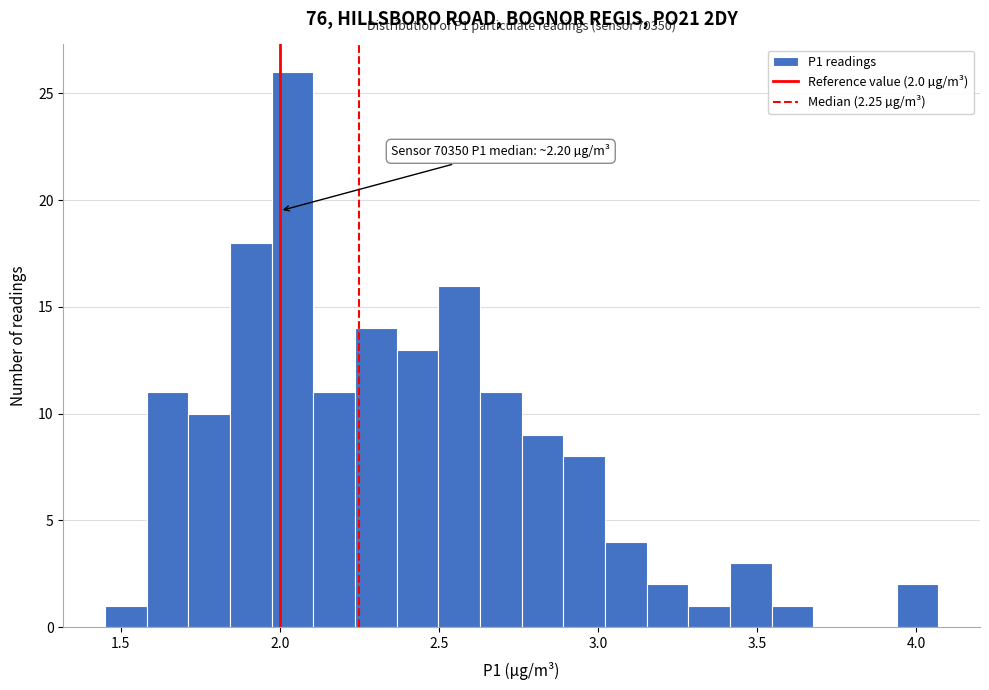

Around what value on the x-axis is the tallest bar? Give the approximate position of its centre, as read against the axis.

2.05